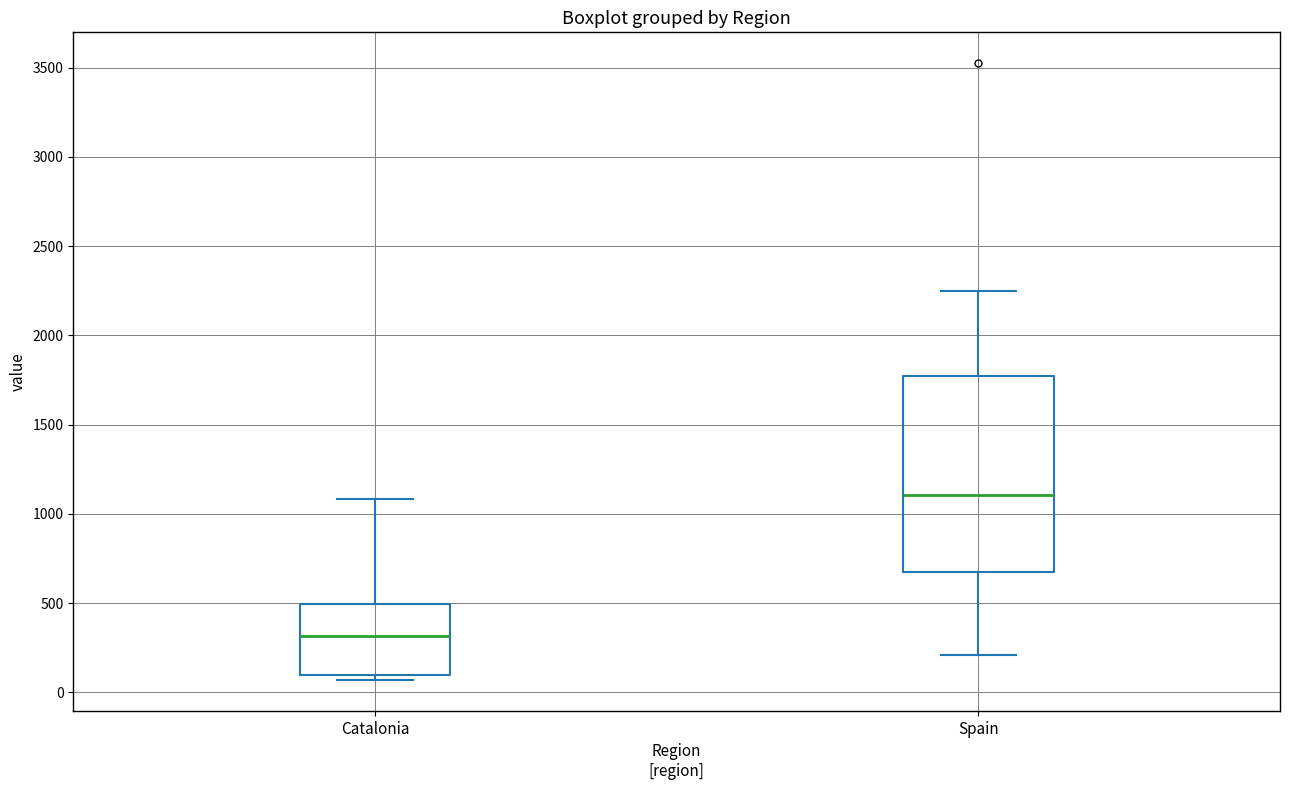

Where does the median line of the box for Catalonia sit on the y-axis? The values are not printed on the chart, so give them approximately, as read against the axis.

300